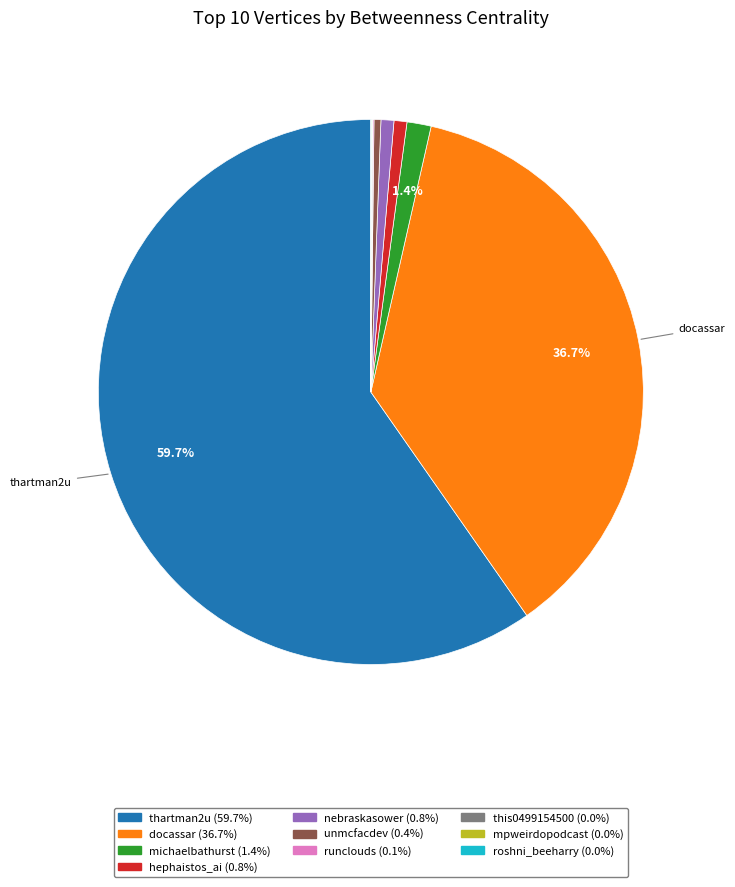

What percentage is the nebraskasower slice, to the nearest percent?

1%